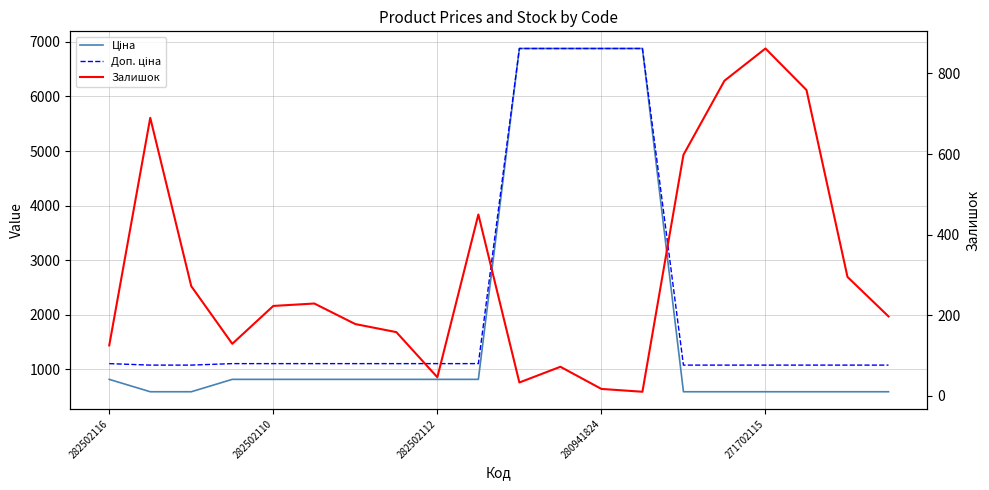

Does the chart display data point markers on the line(s)?

No